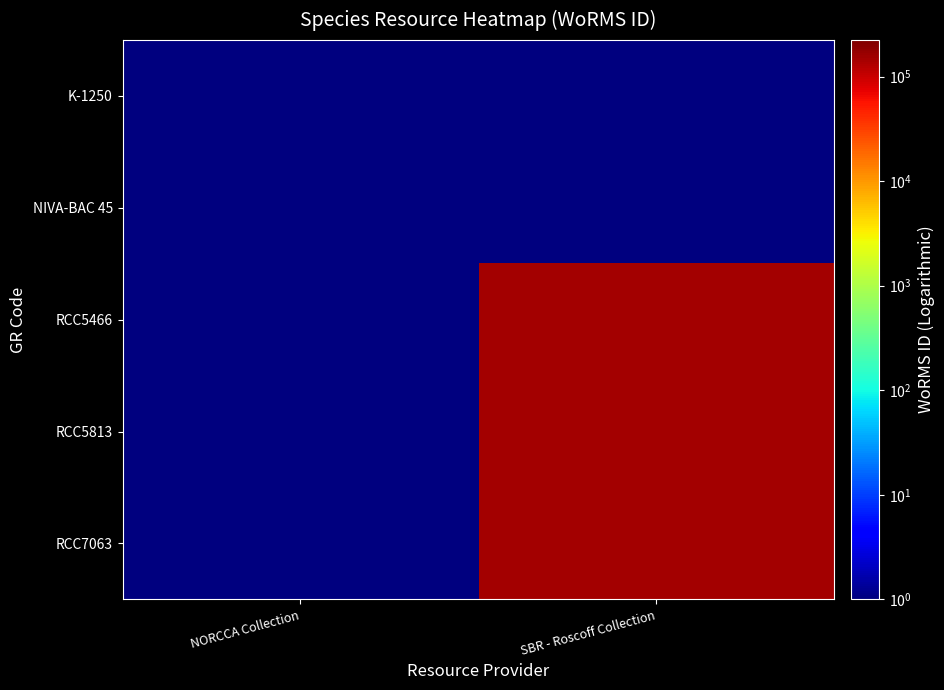

At how many categories does at least one series exceed 40612?

1